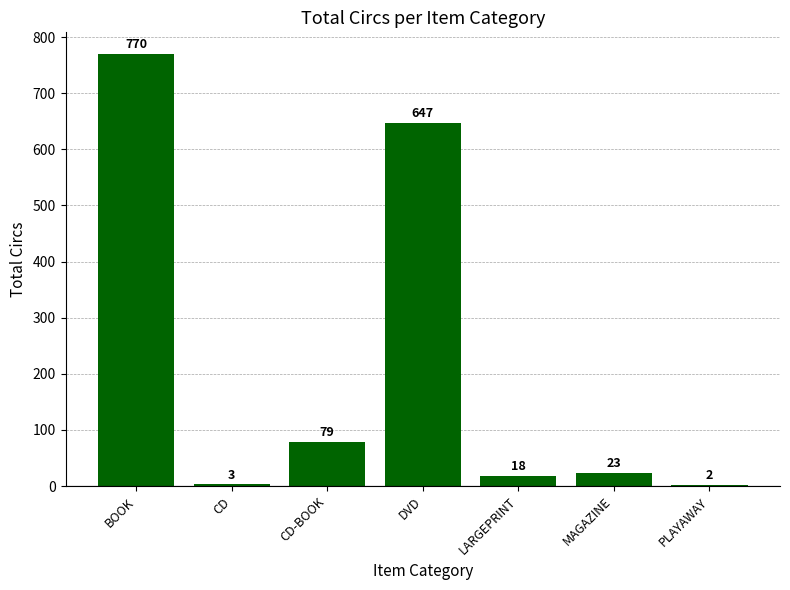

What is the difference between the values at CD and LARGEPRINT?

15